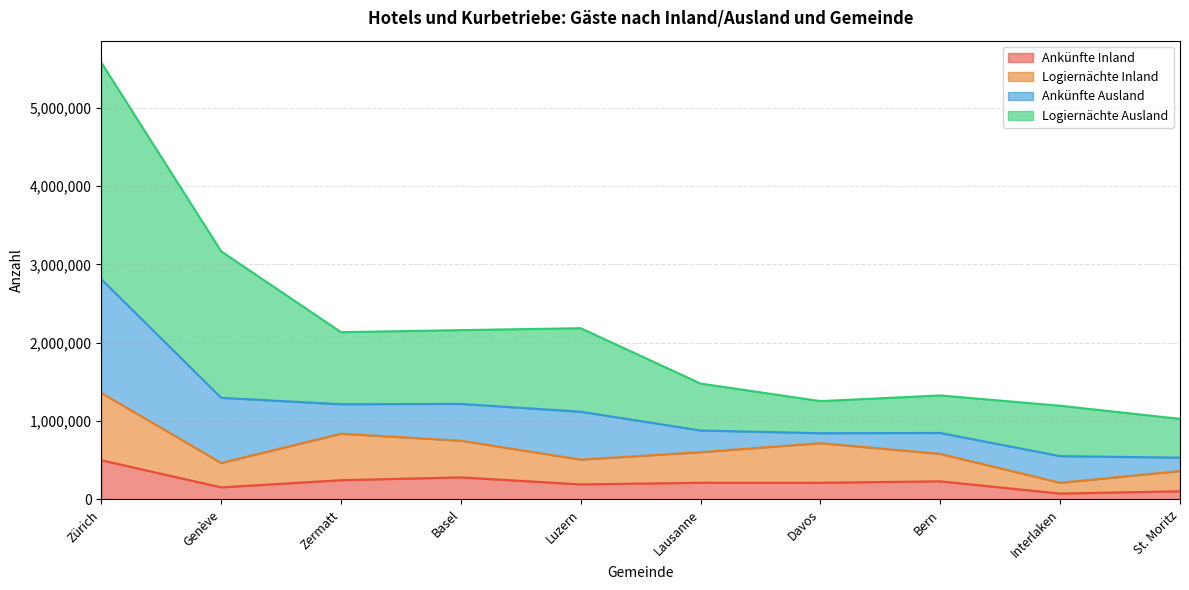

True or false: Ankünfte Inland and Logiernächte Inland intersect in this chart.

False